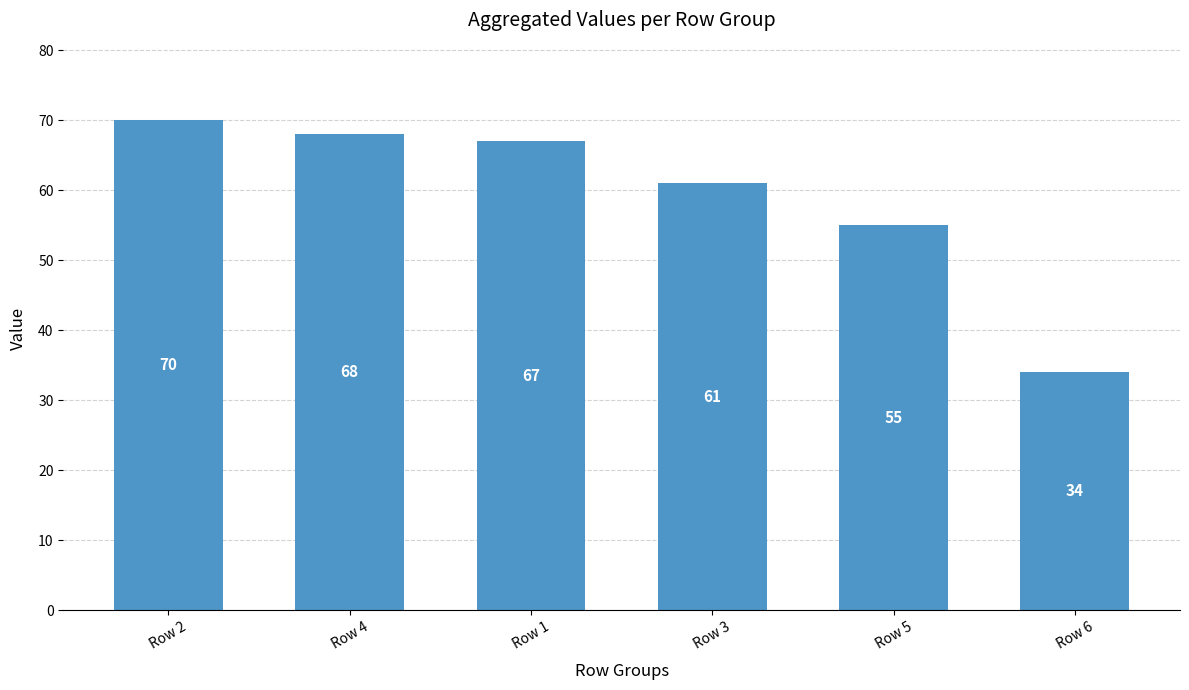

What is the minimum value shown in the chart?

34